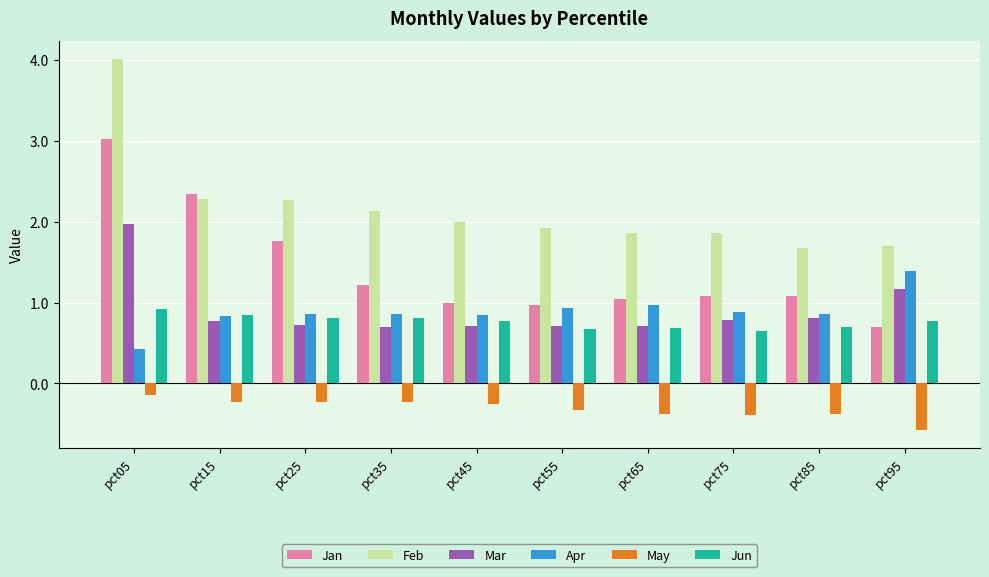

How many categories are shown in the chart?

10